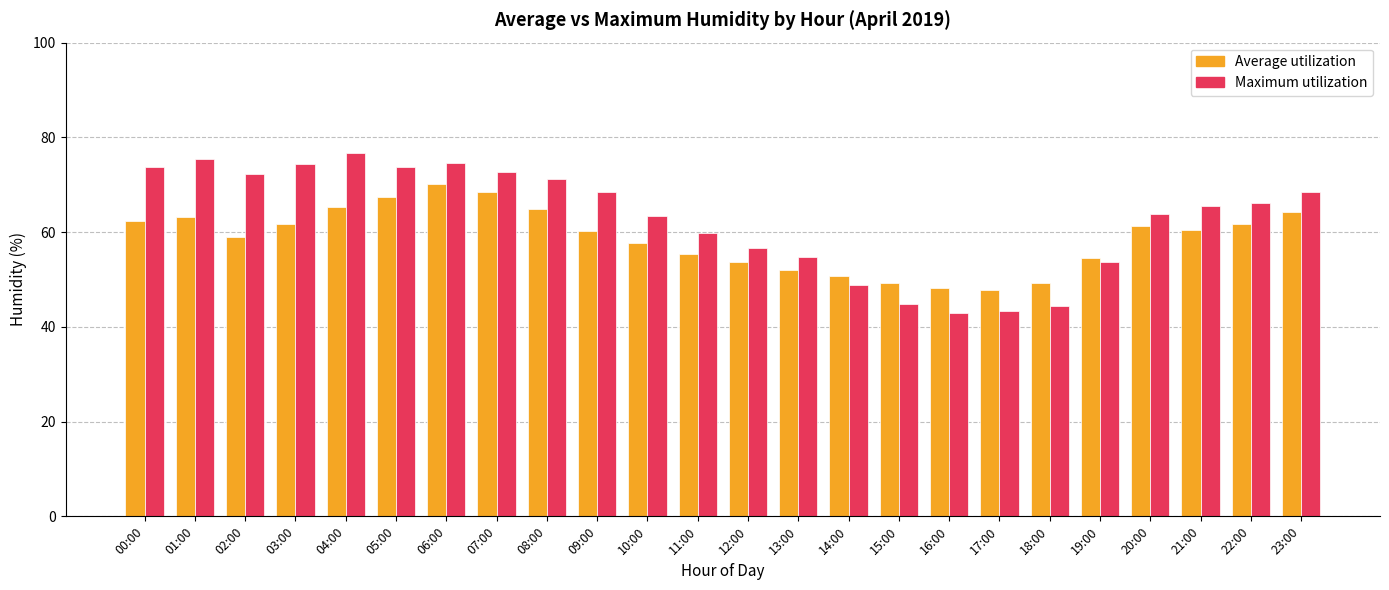

Where is Maximum utilization nearest to the value 59?

11:00